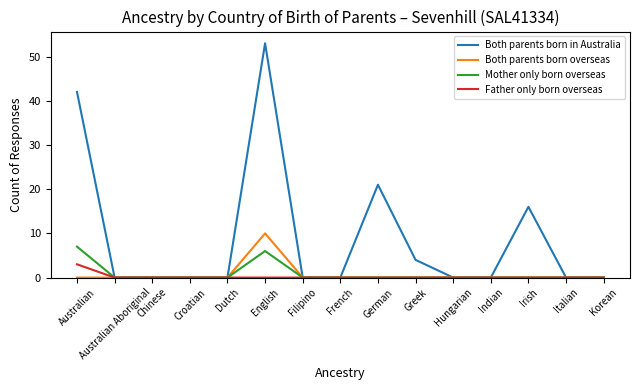

Which series has the largest range (max minus min)?

Both parents born in Australia